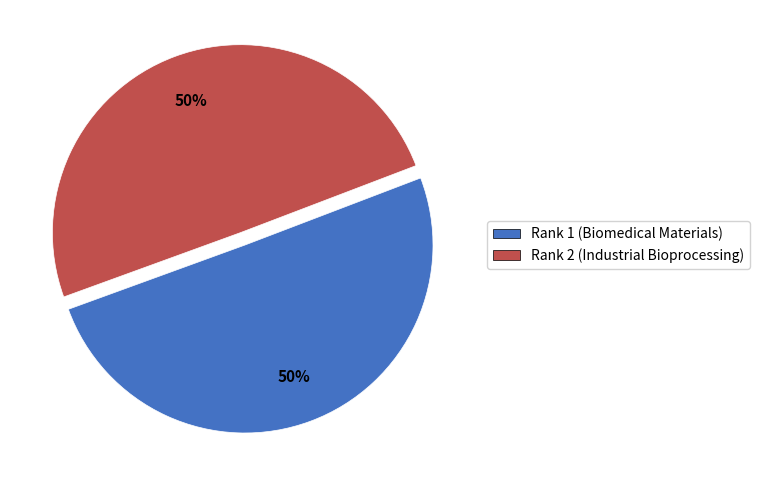

To the nearest percent, what percentage of the pie is Rank 1 (Biomedical Materials)?

50%